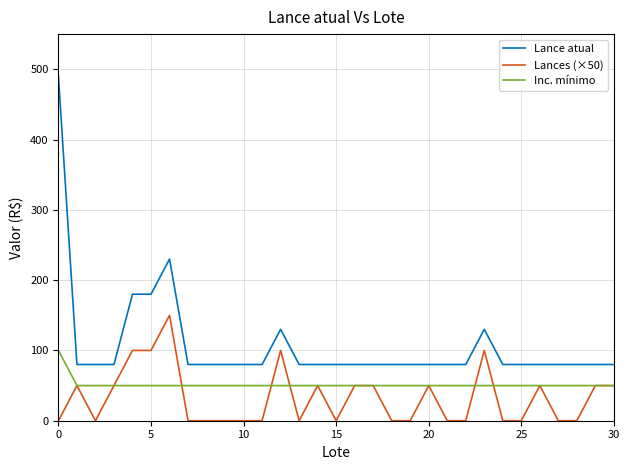

True or false: Lances (×50) and Lance atual cross at least once.

False